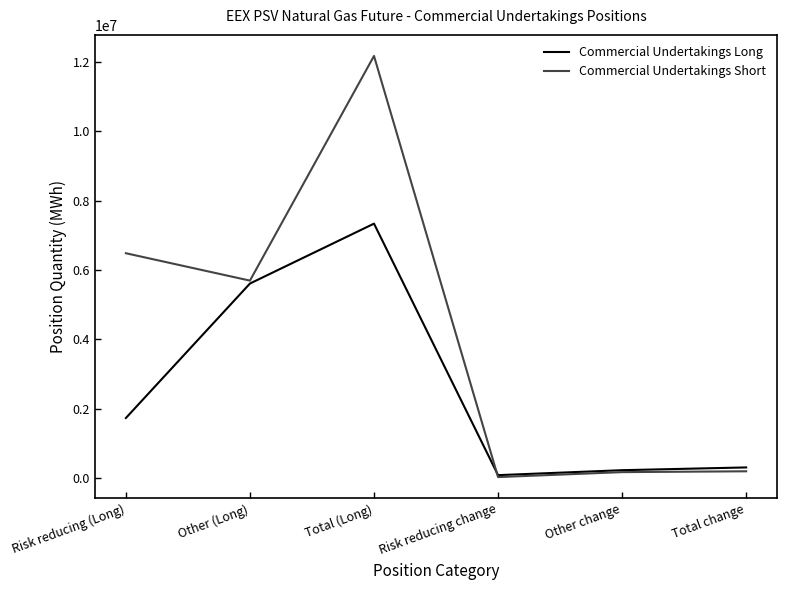

Where is the first local minimum for Commercial Undertakings Short?

Other (Long)